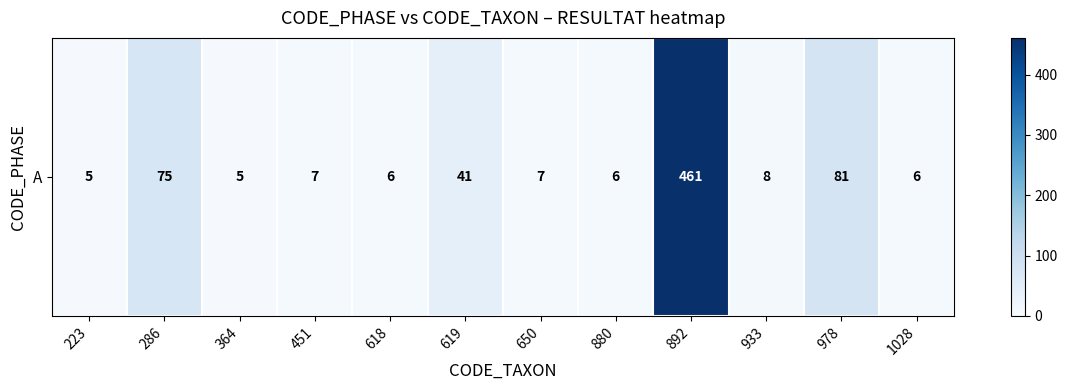

Read the value at 978.

81